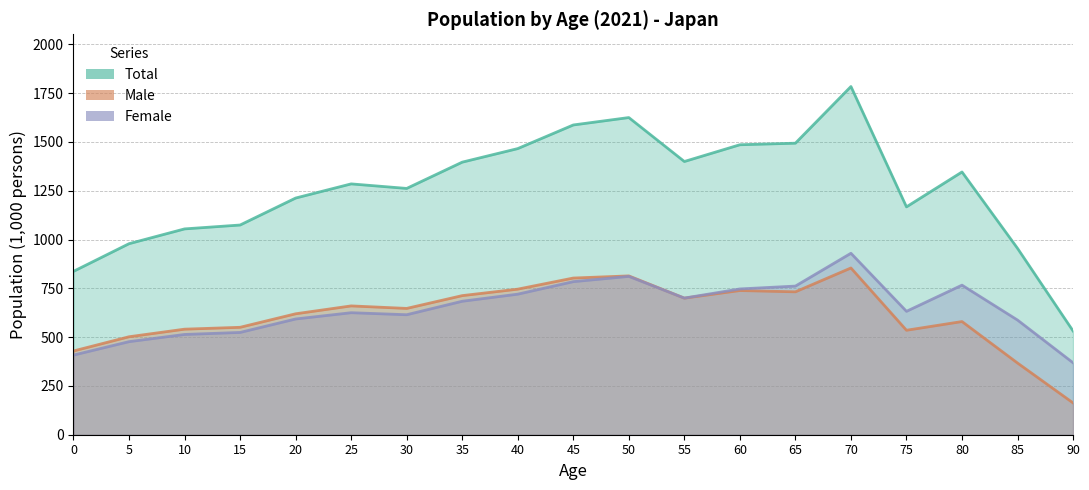

Rank the categories by Male value from lowest to highest.

90, 85, 0, 5, 75, 10, 15, 80, 20, 30, 25, 55, 35, 65, 60, 40, 45, 50, 70